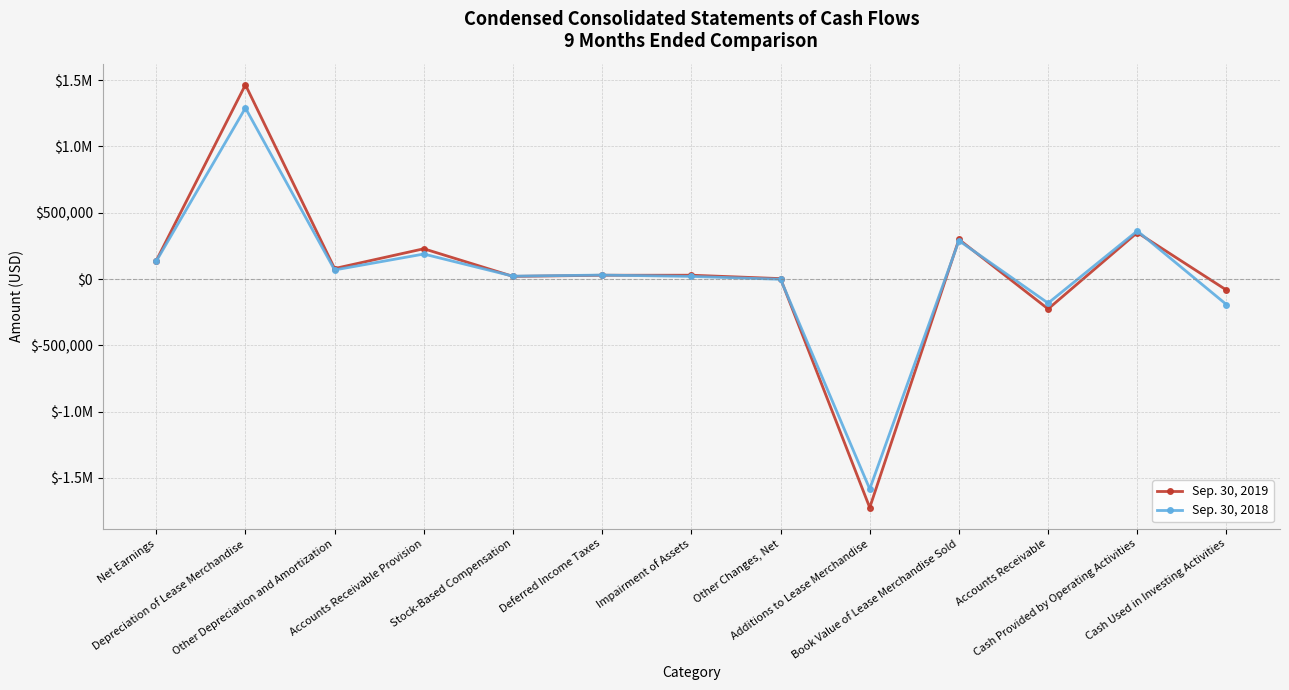

What are all the series names shown in the legend?

Sep. 30, 2019, Sep. 30, 2018